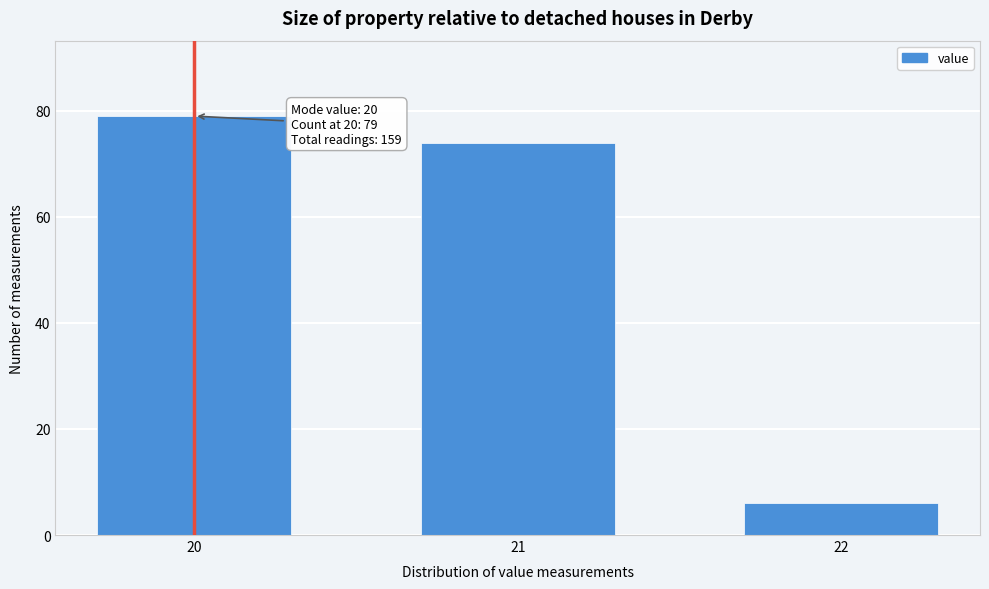

Reading left to right, what are all the values shown in this chart?

20=79	21=74	22=6